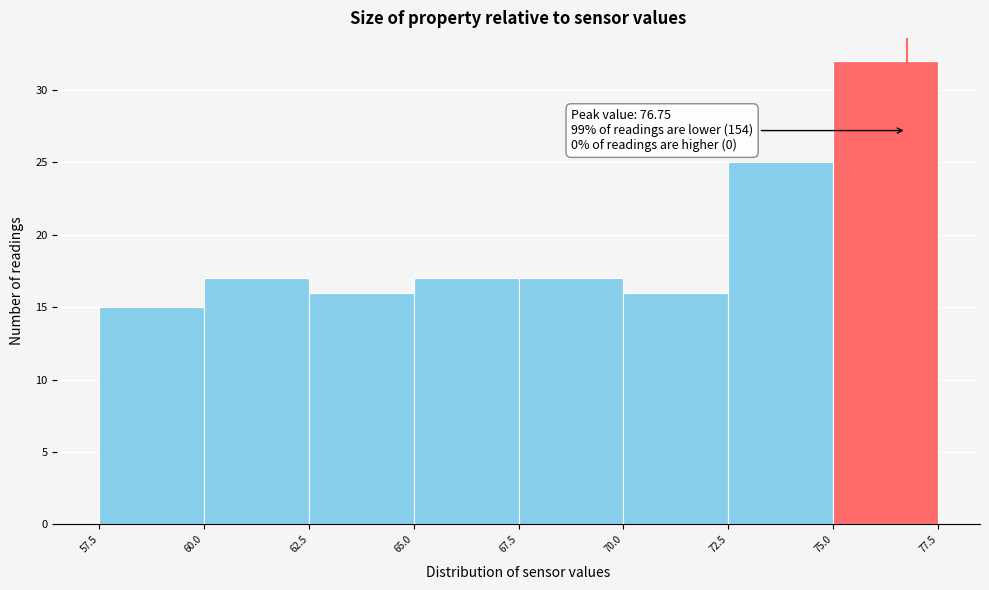

Over which range of the x-axis is the bar tallest?

75.0 to 77.5